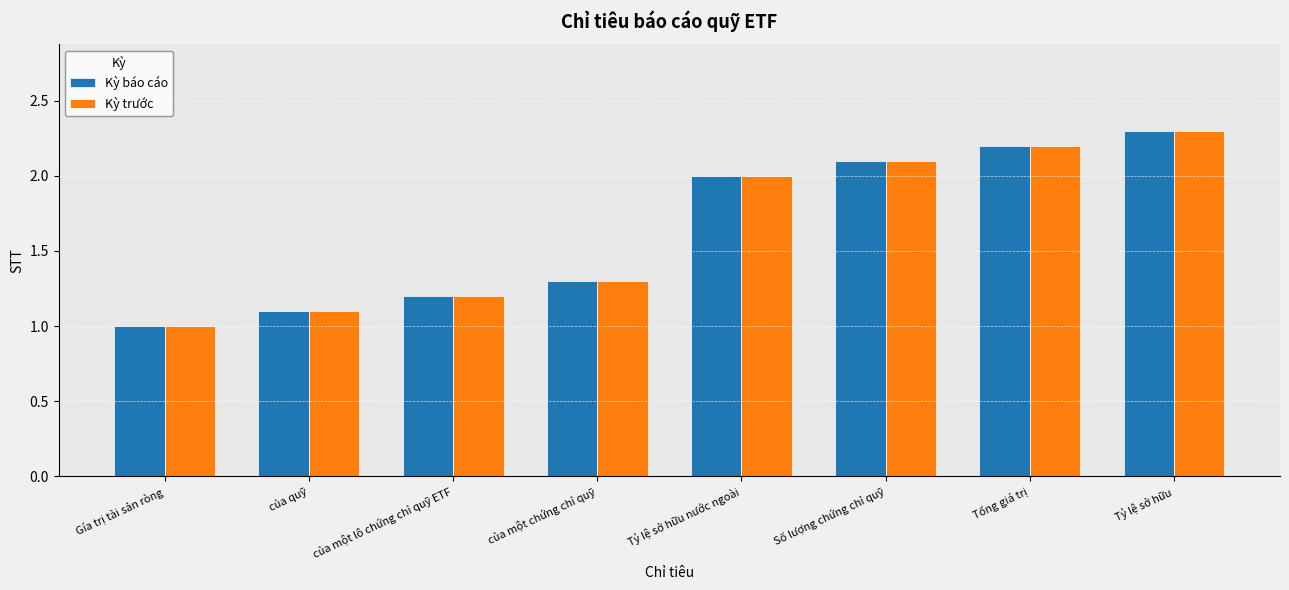

Are the bars grouped side by side (vs. stacked)?

Yes